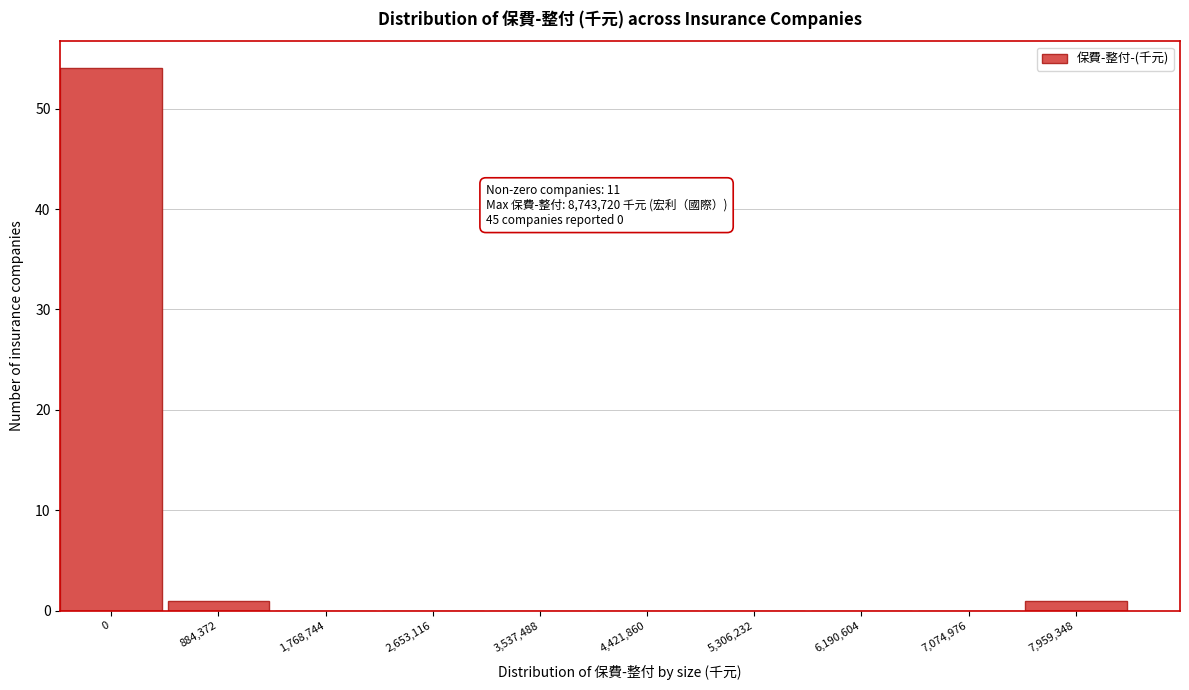

Reading left to right, list all the values displayed in this chart.

0=54	884,372=1	1,768,744=0	2,653,116=0	3,537,488=0	4,421,860=0	5,306,232=0	6,190,604=0	7,074,976=0	7,959,348=1